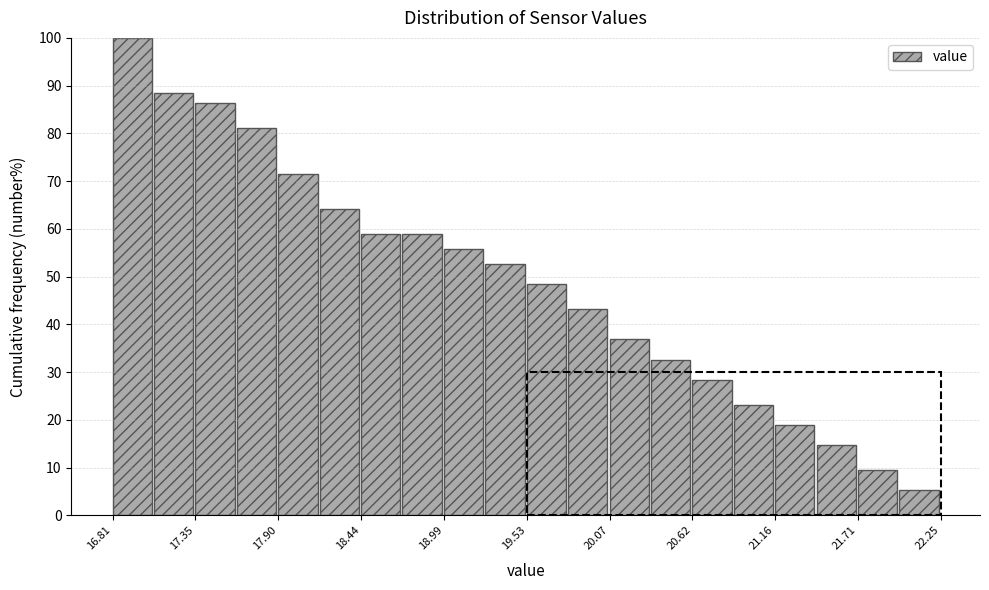

Around what value on the x-axis is the tallest bar? Give the approximate position of its centre, as read against the axis.

16.9